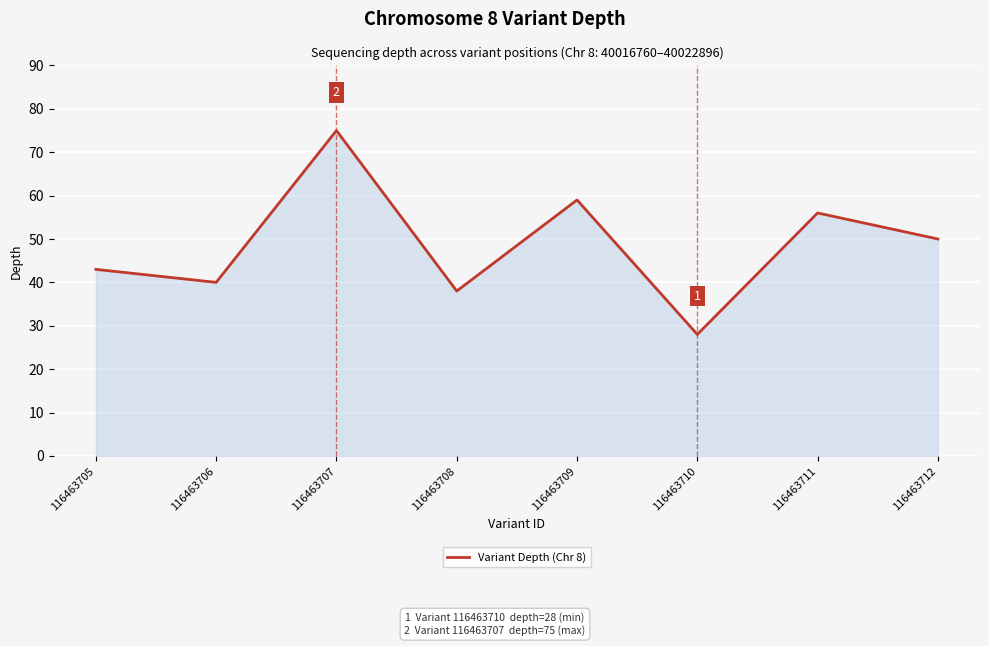

How many values are below 50?

4